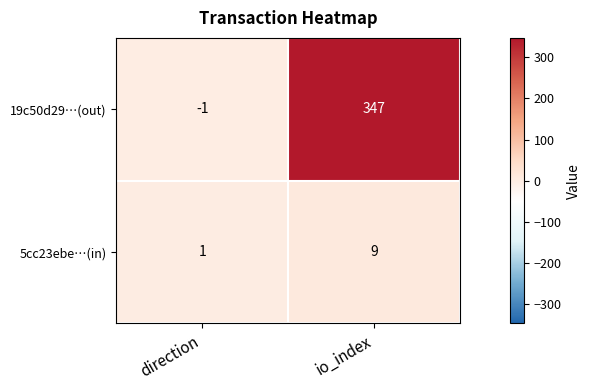

Which series has the largest total across all categories?

19c50d29…(out)